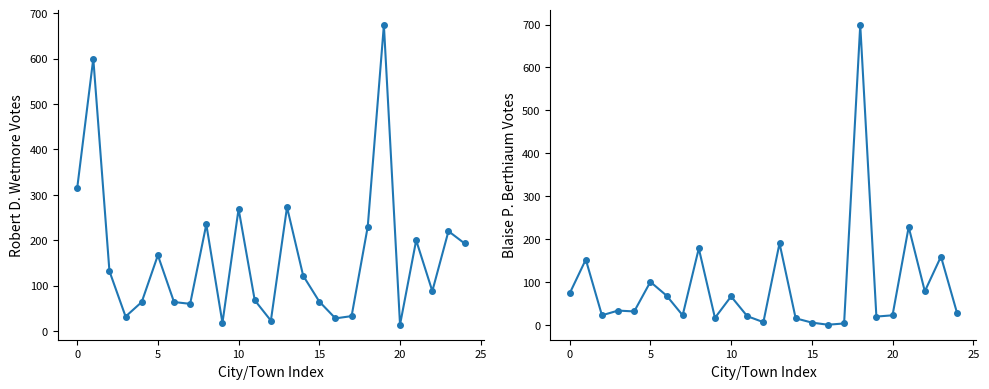

Which series has the largest range (max minus min)?

Blaise P. Berthiaum